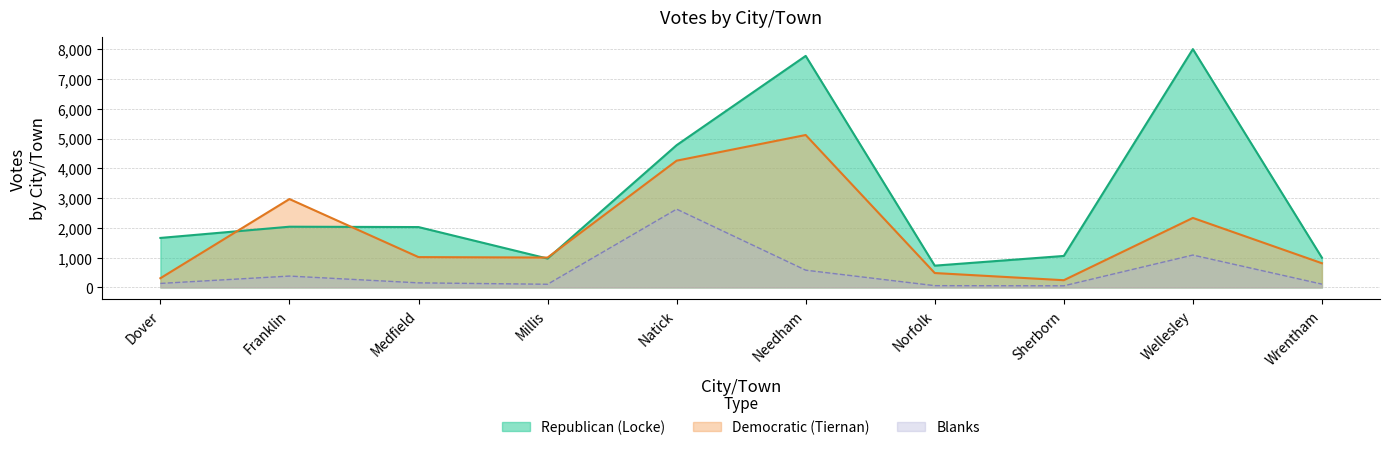

What position from the left is Needham?

6